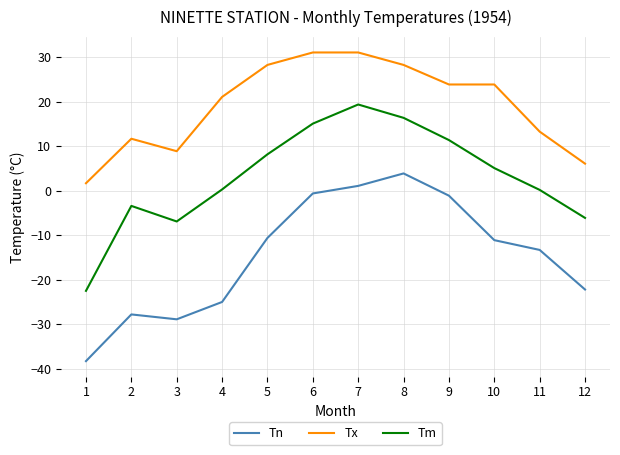

What is the approximate value of Tx at 4?

21.1